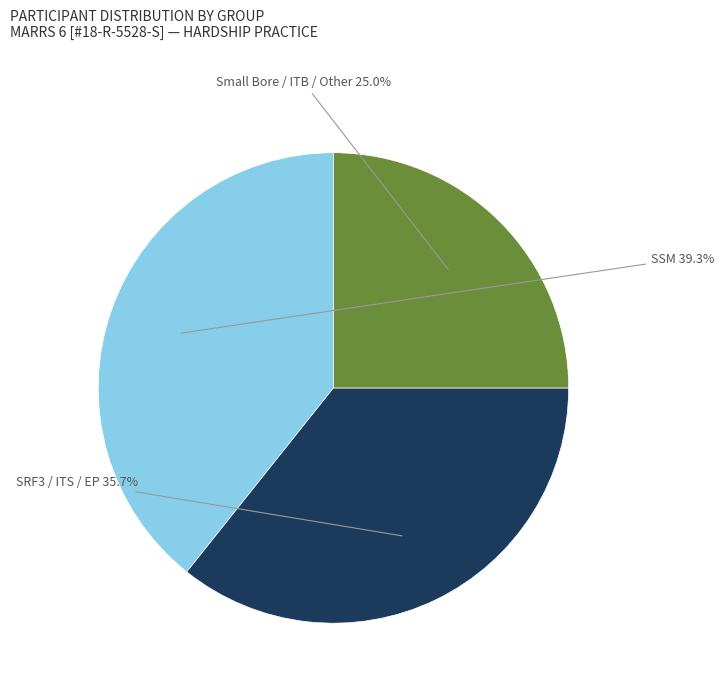

How many slices are in this pie chart?

3